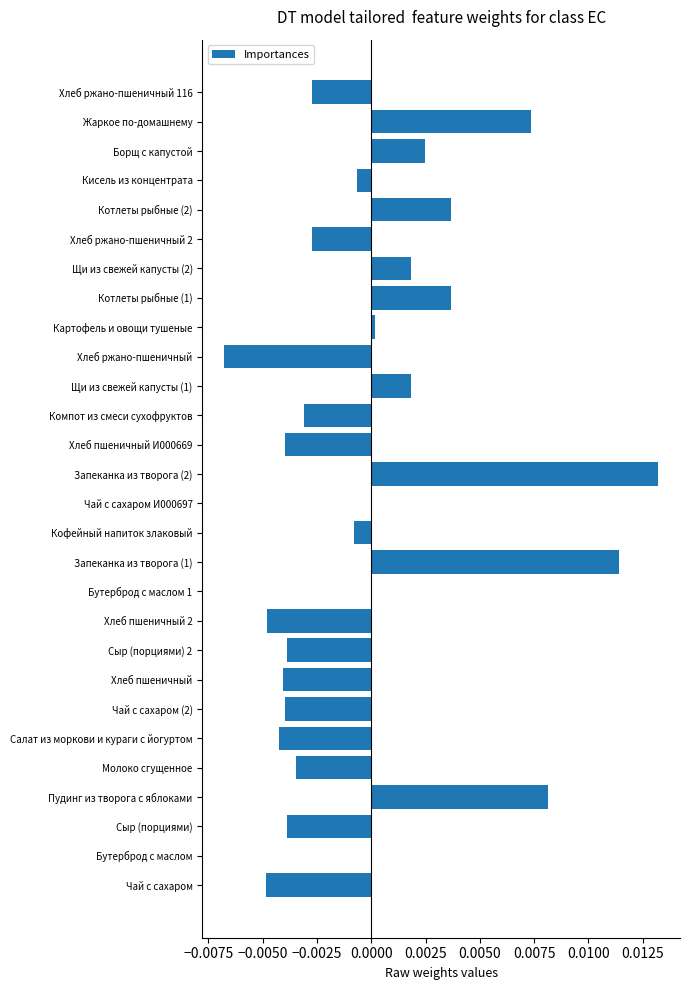

At which category does the chart reach its peak across all series?

Запеканка из творога (2)